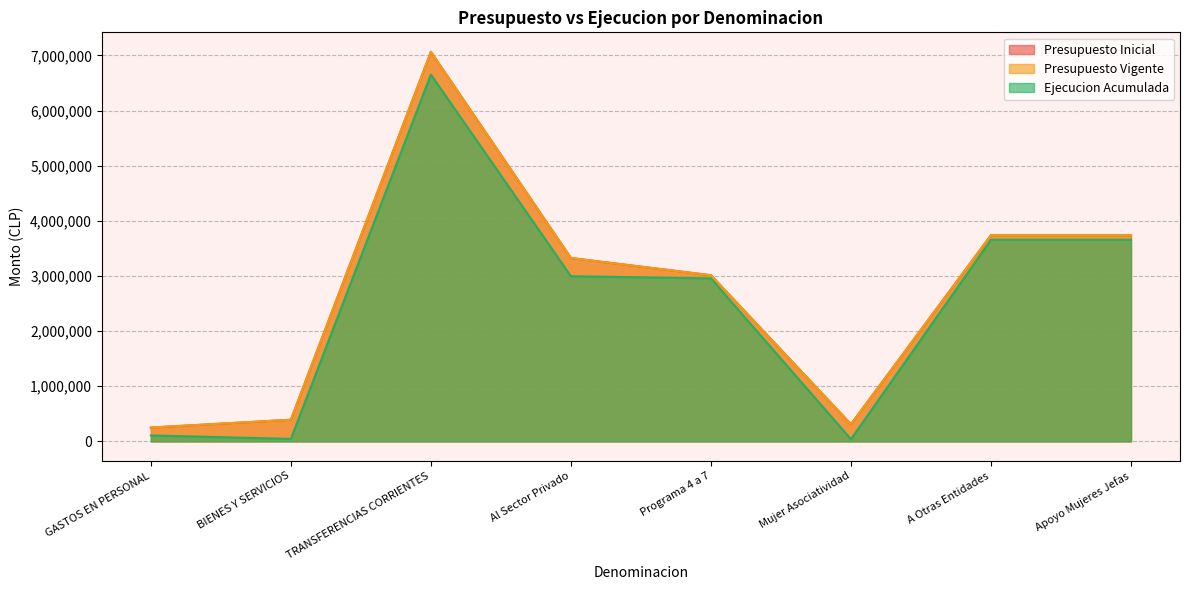

How many lines are shown in the chart?

3